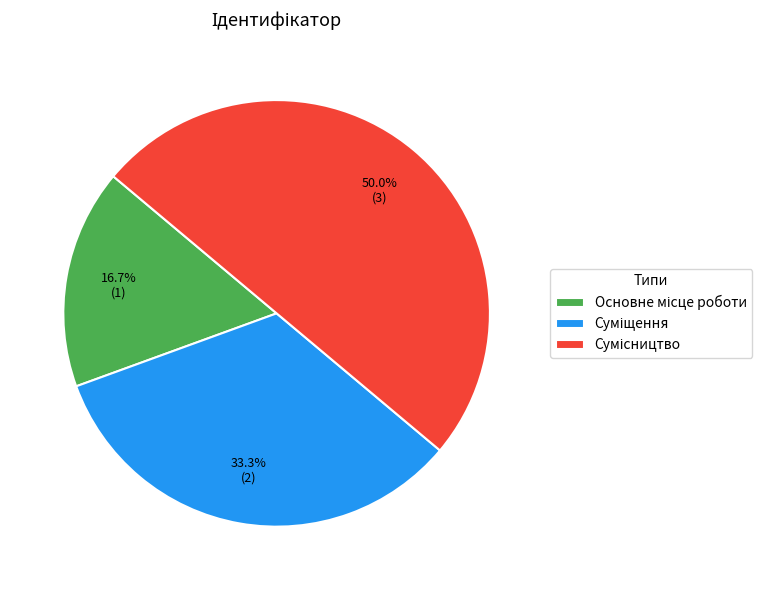

What percentage is the Основне місце роботи slice, to the nearest percent?

17%